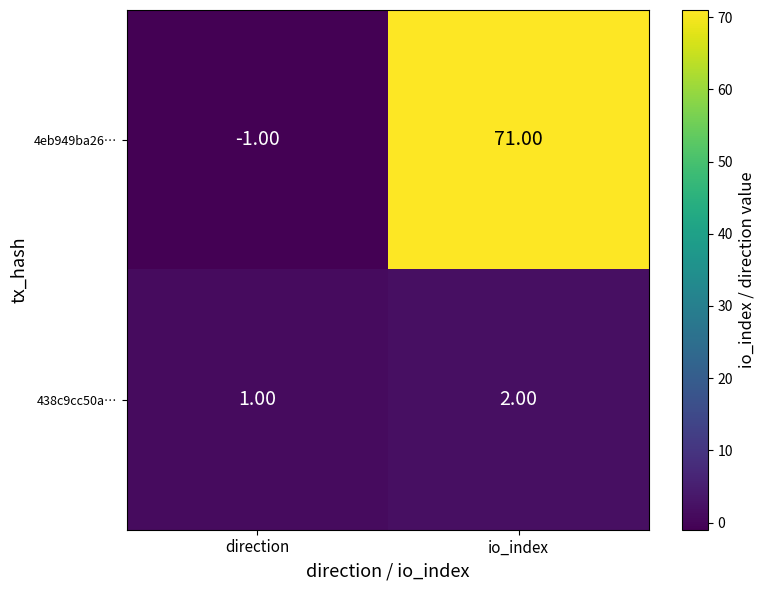

Is the value of 438c9cc50a… at direction greater than the value of 4eb949ba26… at direction?

Yes